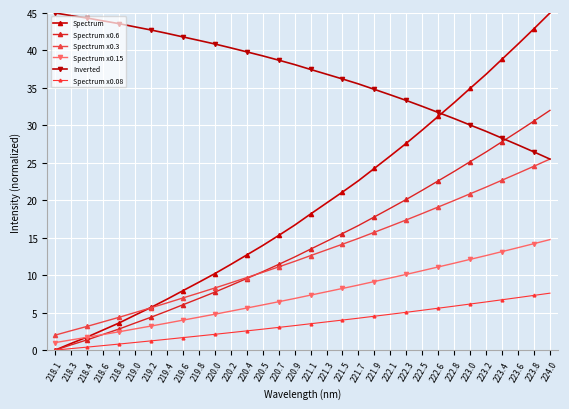

Reading right to left, transcribe all the data shown in this chart.

Spectrum: 45.0	42.9	40.8	38.8	36.8	34.9	33.0	31.2	29.4	27.6	25.9	24.3	22.6	21.1	19.6	18.2	16.7	15.3	14.0	12.7	11.4	10.2	9.1	7.9	6.8	5.7	4.7	3.6	2.7	1.7	0.9	0.0
Spectrum x0.6: 32.0	30.6	29.2	27.8	26.4	25.2	23.8	22.6	21.3	20.1	18.9	17.8	16.6	15.6	14.5	13.5	12.4	11.4	10.5	9.6	8.6	7.7	6.9	6.0	5.2	4.4	3.6	2.8	2.1	1.4	0.7	0.0
Spectrum x0.3: 25.5	24.5	23.6	22.7	21.8	20.9	20.0	19.1	18.2	17.4	16.5	15.7	14.9	14.1	13.4	12.6	11.8	11.1	10.4	9.7	9.0	8.3	7.6	7.0	6.3	5.6	5.0	4.4	3.8	3.2	2.6	2.0
Spectrum x0.15: 14.8	14.2	13.7	13.1	12.6	12.1	11.6	11.1	10.6	10.1	9.6	9.2	8.7	8.2	7.8	7.3	6.9	6.5	6.0	5.6	5.2	4.8	4.4	4.0	3.6	3.2	2.8	2.4	2.1	1.7	1.4	1.0
Inverted: 25.5	26.5	27.4	28.3	29.2	30.0	30.9	31.7	32.5	33.3	34.1	34.8	35.5	36.2	36.8	37.5	38.1	38.7	39.3	39.8	40.3	40.9	41.3	41.8	42.3	42.7	43.1	43.6	43.9	44.3	44.7	45.0
Spectrum x0.08: 7.6	7.3	7.0	6.7	6.4	6.2	5.9	5.6	5.3	5.0	4.8	4.5	4.3	4.0	3.8	3.5	3.3	3.0	2.8	2.6	2.3	2.1	1.9	1.7	1.4	1.2	1.0	0.8	0.6	0.4	0.2	0.0